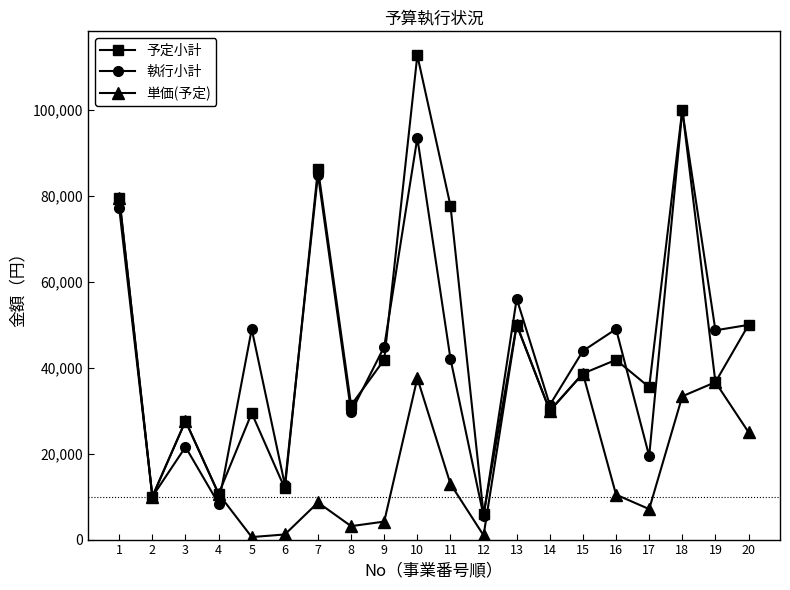

Between 13 and 20, which series saw the biggest shift?

単価(予定)